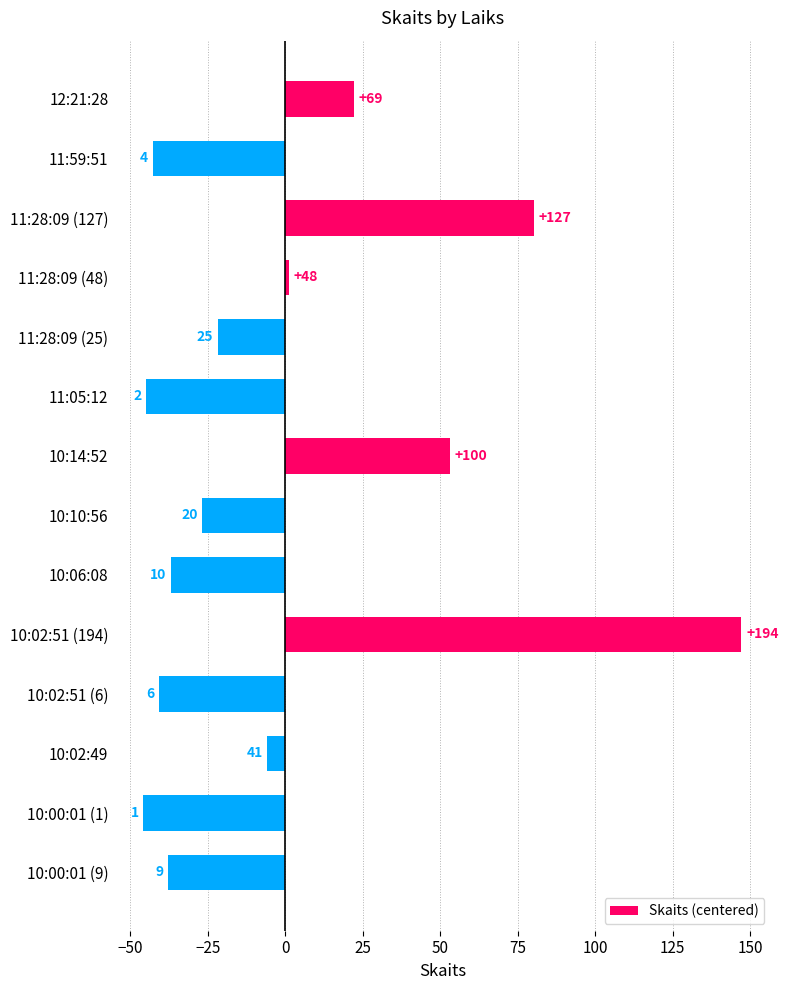

Does the chart contain any negative values?

Yes